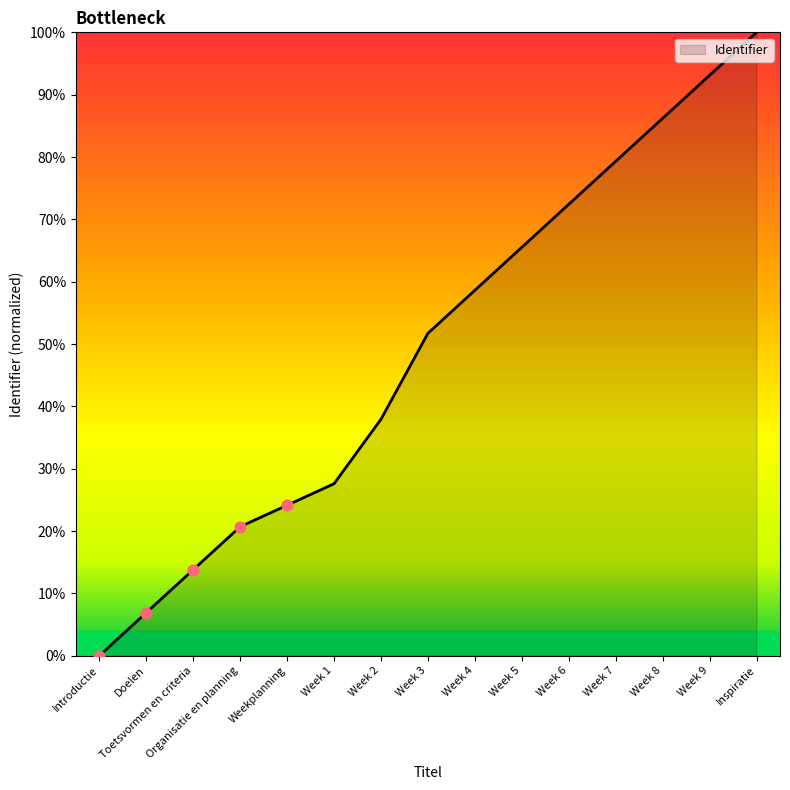

Which has a higher value, Week 6 or Week 3?

Week 6